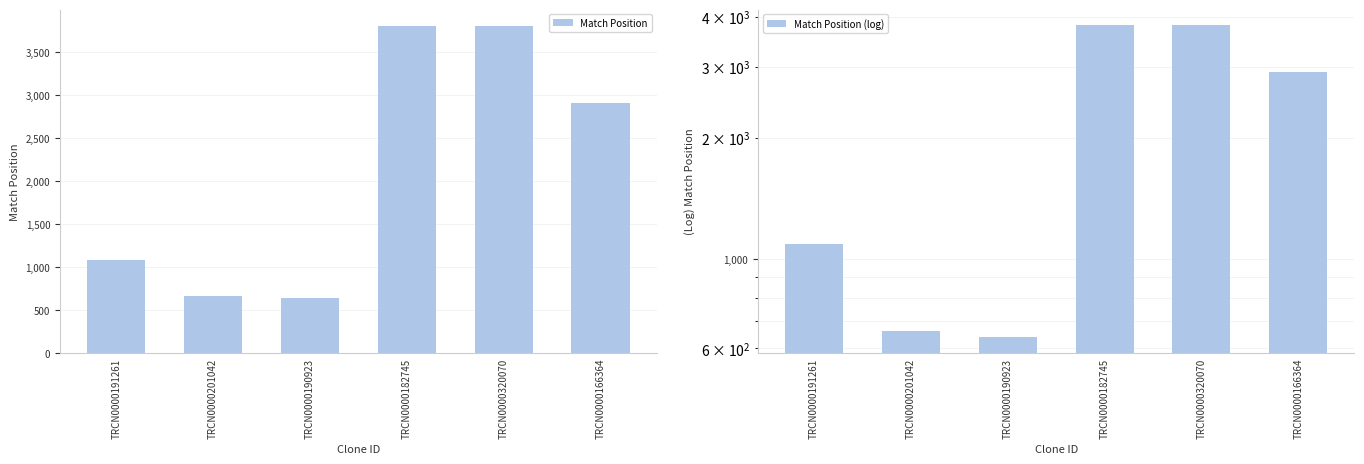

What is the difference between the second highest and second lowest values in the Match Position (log) series?

3147